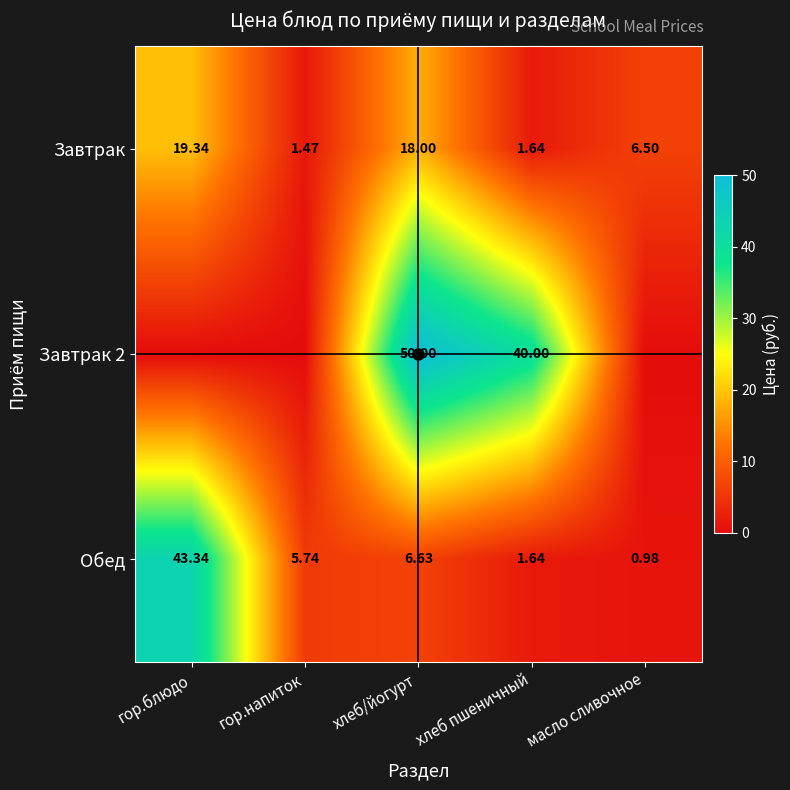

How many data points in Обед are less than 5?

2